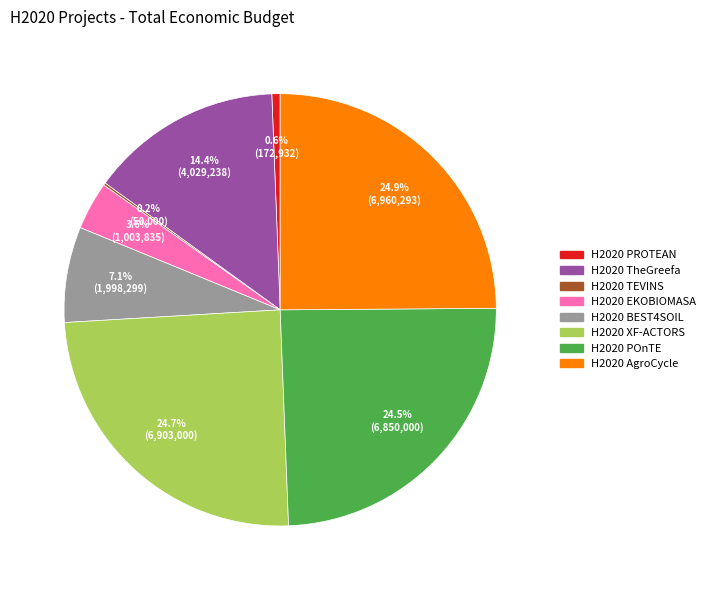

What percentage is the H2020 TheGreefa slice, to the nearest percent?

14%